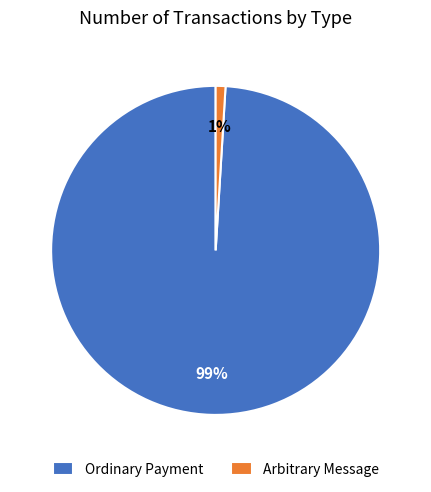

Between Arbitrary Message and Ordinary Payment, which is larger?

Ordinary Payment